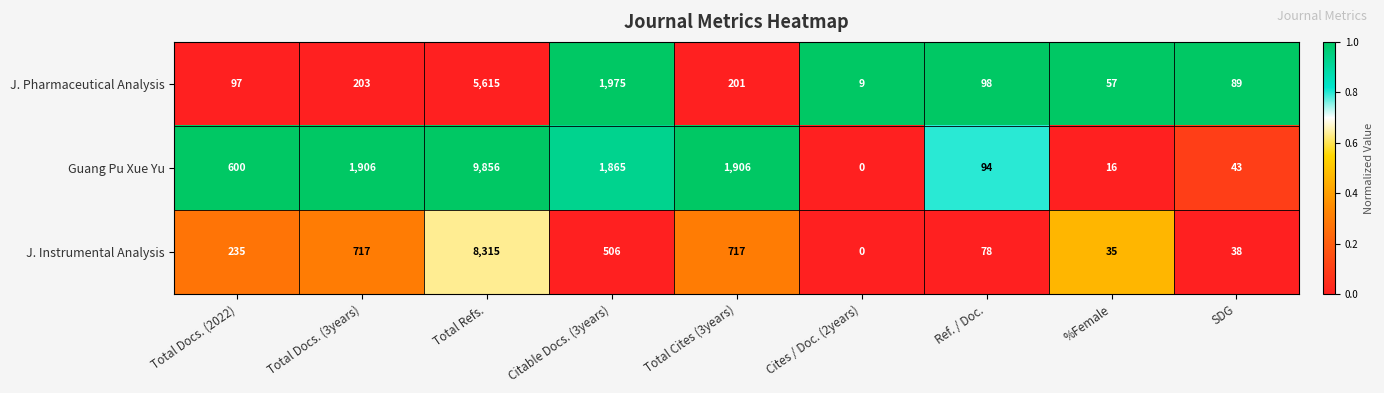

Which category has the highest value in the Guang Pu Xue Yu series?

Total Refs.